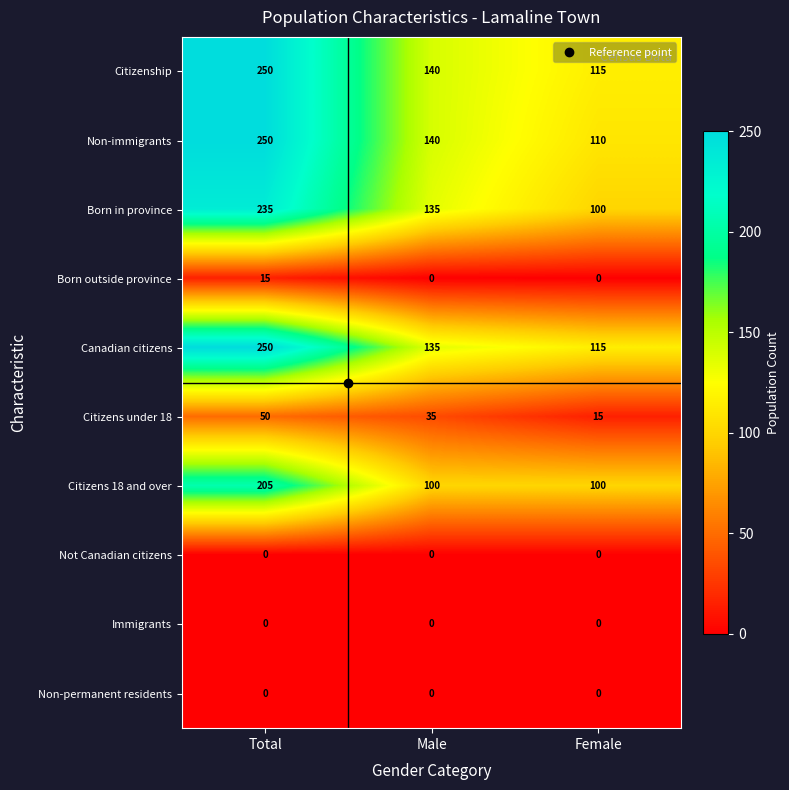

What is the total value across all series at Male?

685